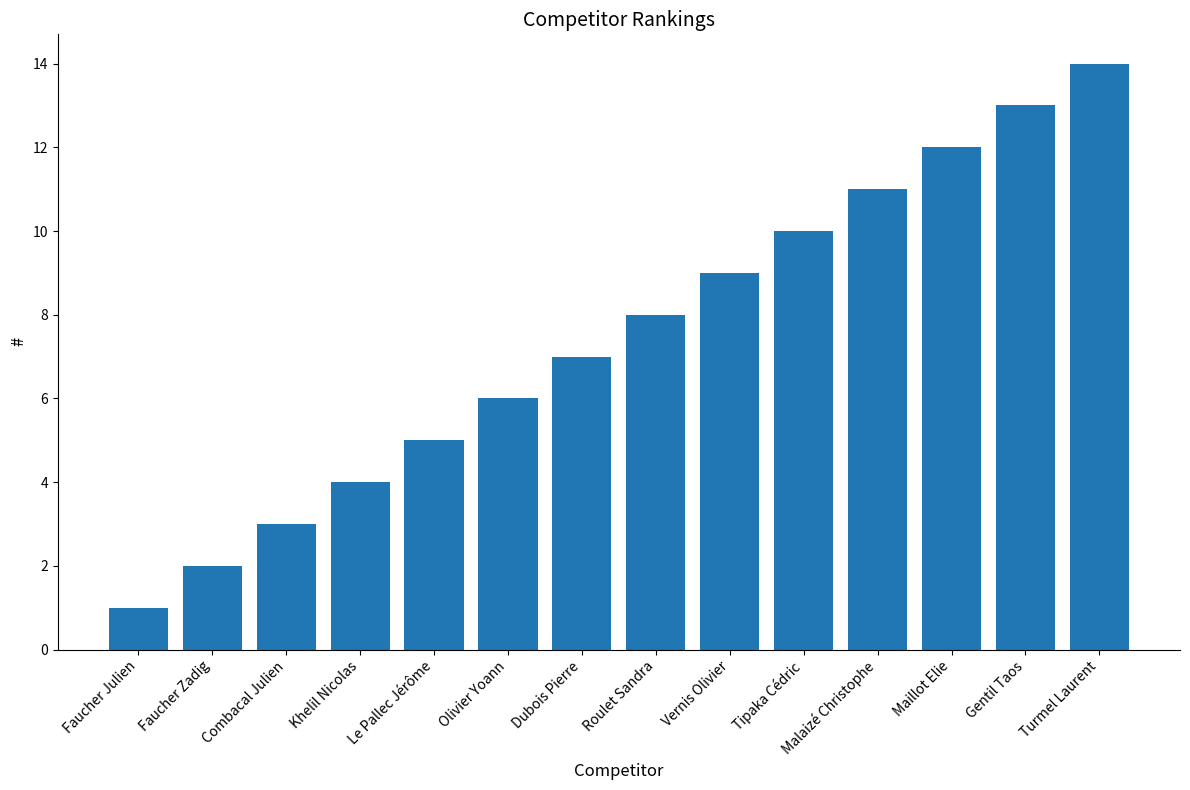

What position from the right is Malaizé Christophe?

4